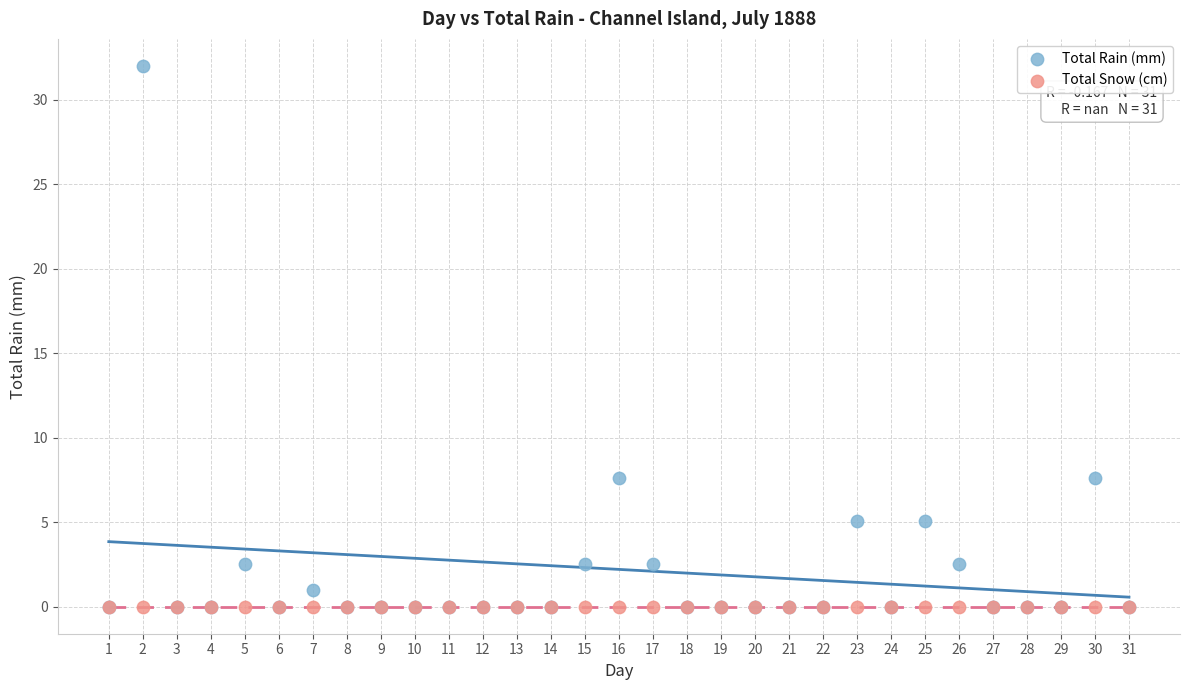

Which series reaches the maximum Y coordinate?

Total Rain (mm)